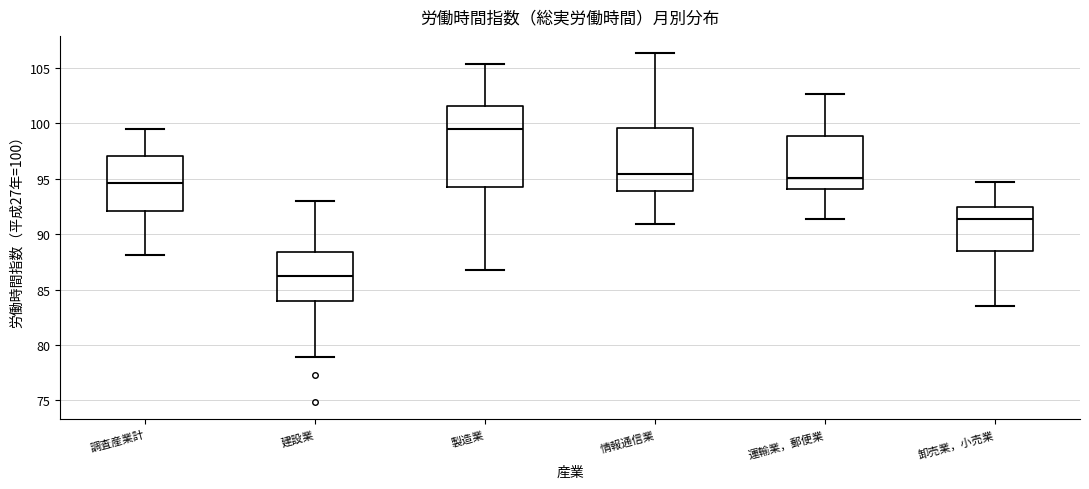

Comparing the boxes themselves (not the whiskers), which one is the tallest?

製造業